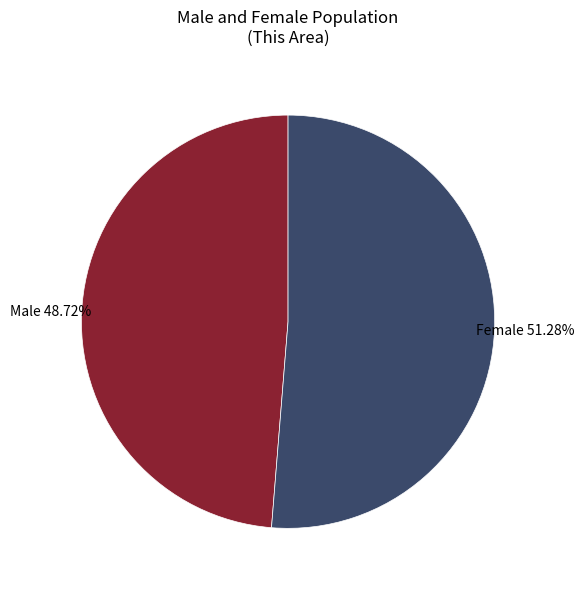

Does any single category account for the majority?

Yes